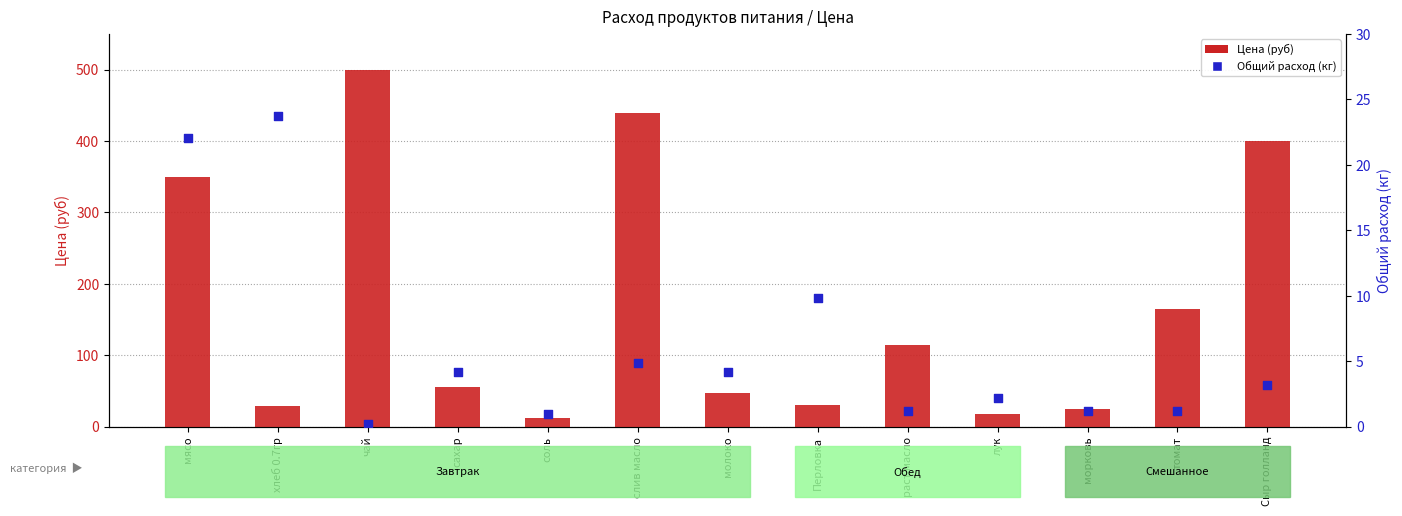

Is the value of Цена (руб) at морковь greater than the value of Общий расход (кг) at молоко?

Yes